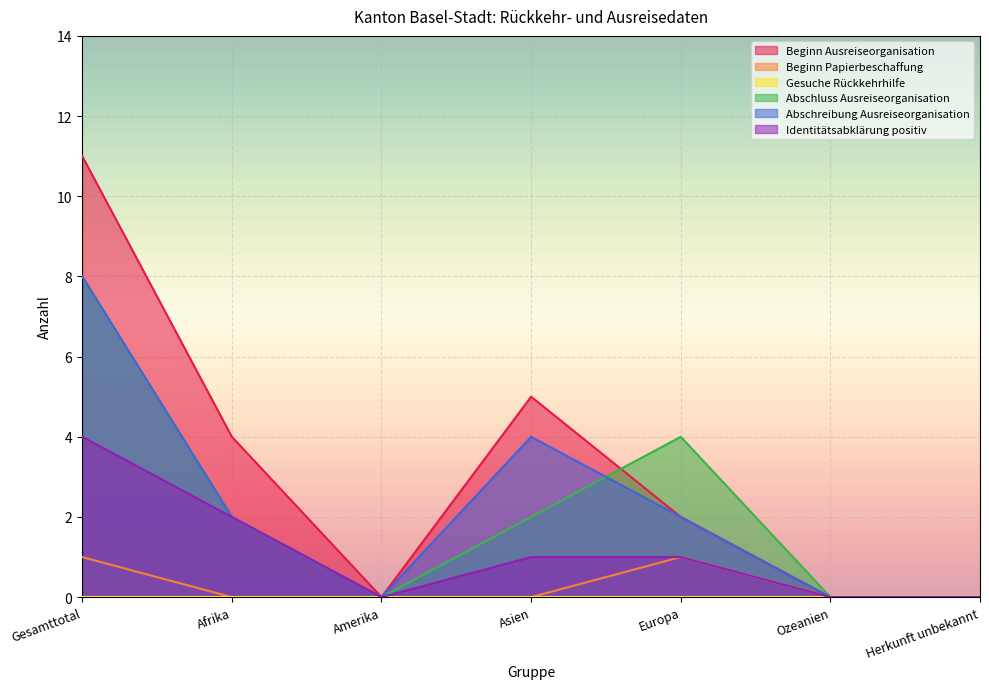

Is it true that Abschreibung Ausreiseorganisation equals 5 at Herkunft unbekannt?

False